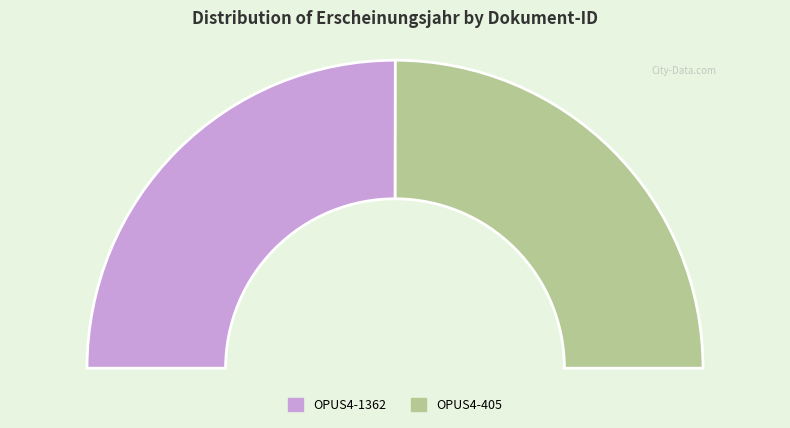

What is the change in value from OPUS4-1362 to OPUS4-405?

-3